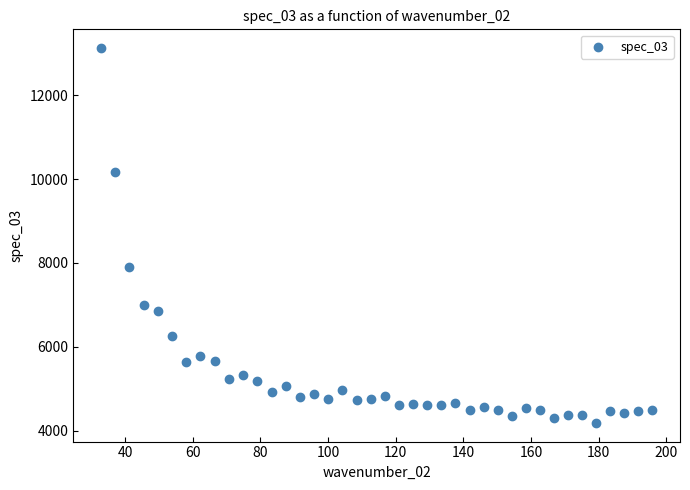

What Y value in the scatter plot is closest to 8655?

7893.4